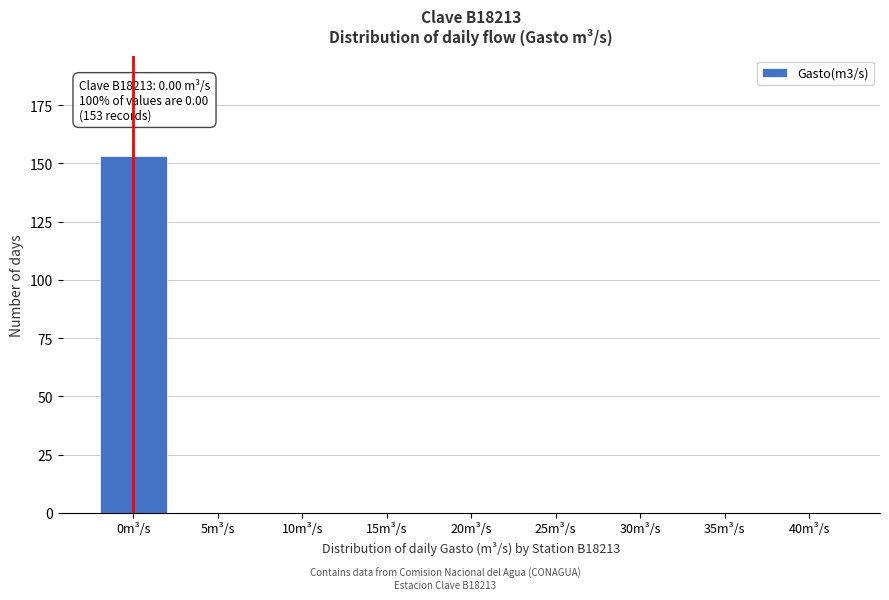

Reading left to right, extract all data points from this chart.

0m³/s=153	5m³/s=0	10m³/s=0	15m³/s=0	20m³/s=0	25m³/s=0	30m³/s=0	35m³/s=0	40m³/s=0